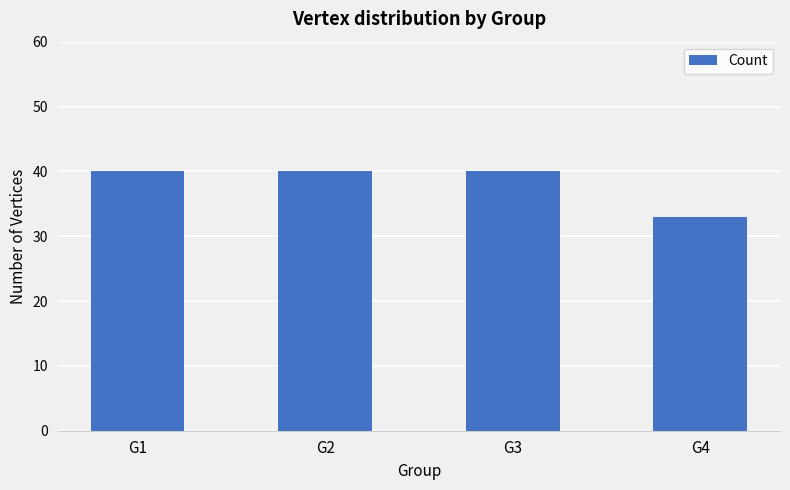

What is the value of the 4th bar from the left?

33